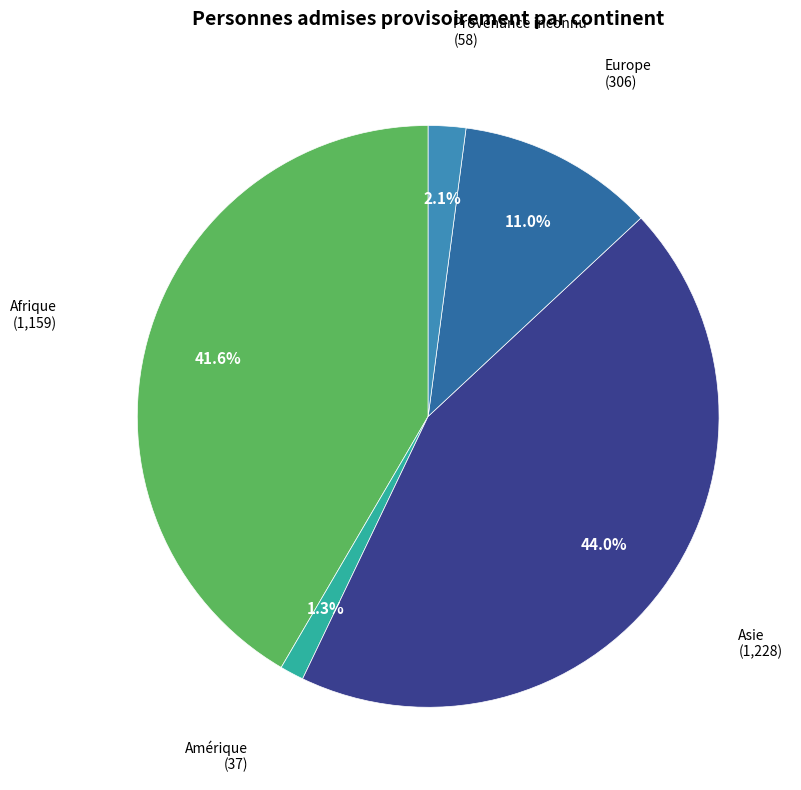

Does any single category account for the majority?

No